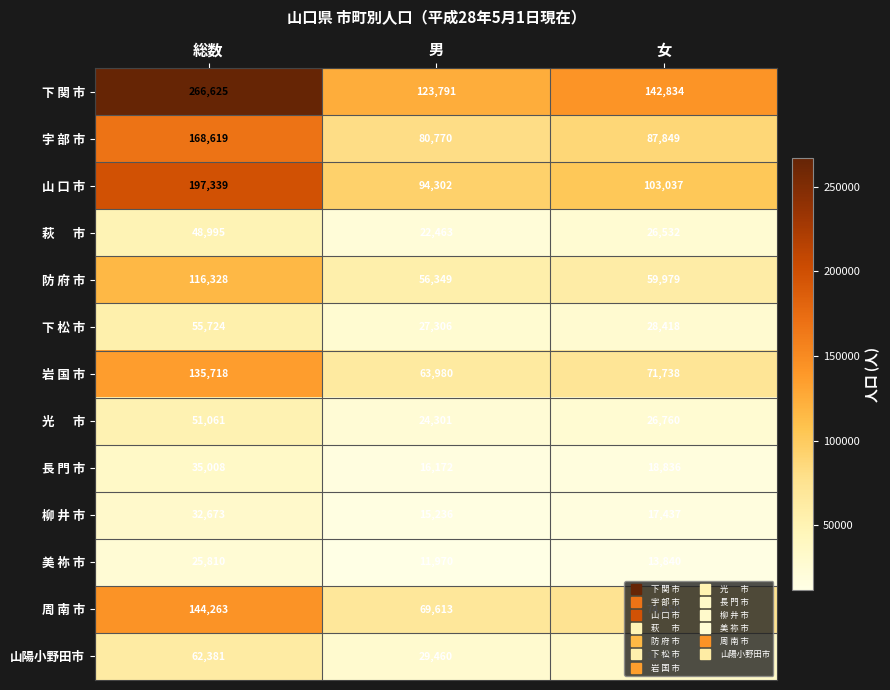

True or false: 長 門 市 has a value of 23972 at 総数.

False